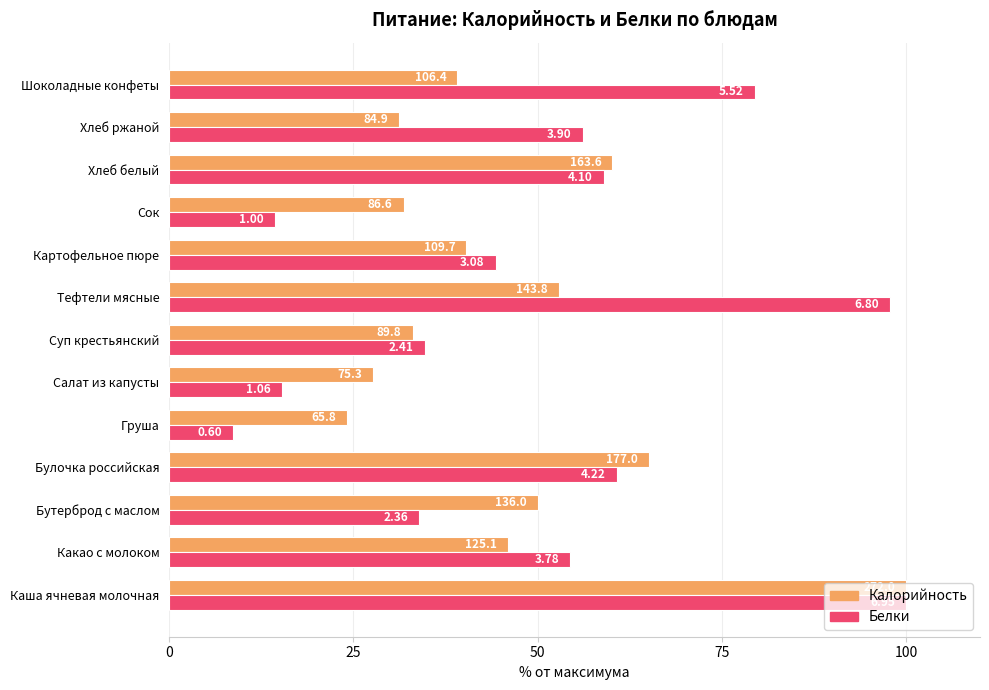

What are all the series names shown in the legend?

Калорийность, Белки